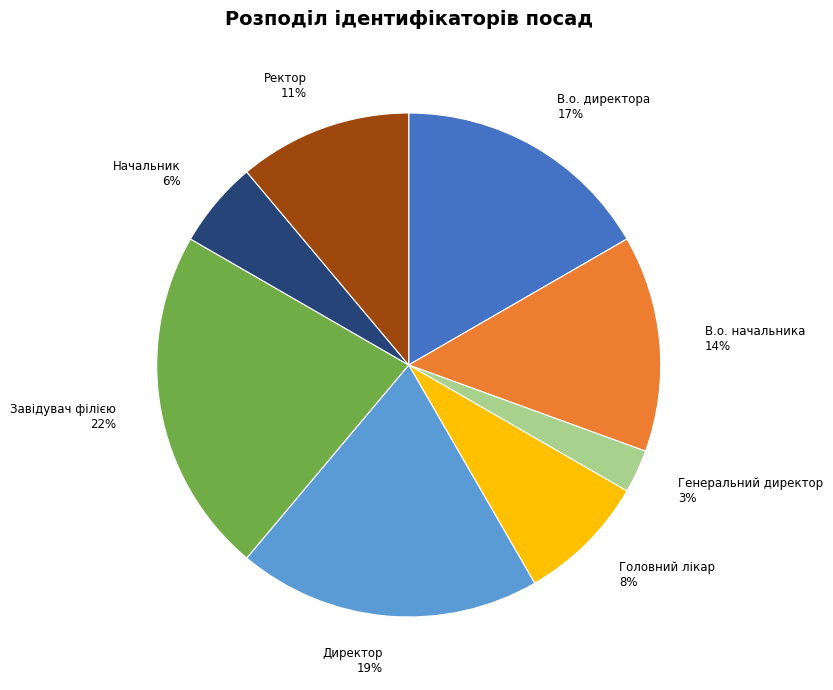

Do Завідувач філією and Генеральний директор together represent more than half of the pie?

No